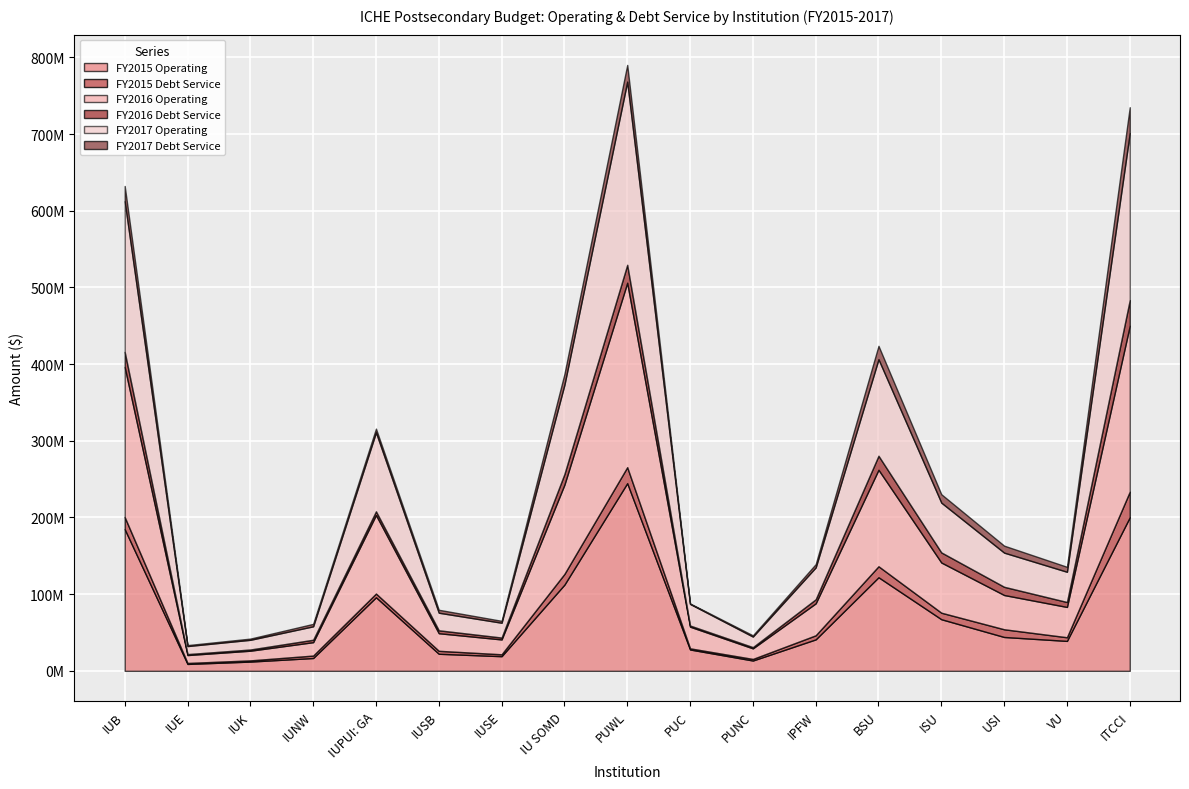

The value of FY2015 Operating at PUC is 27843362. True or false?

True